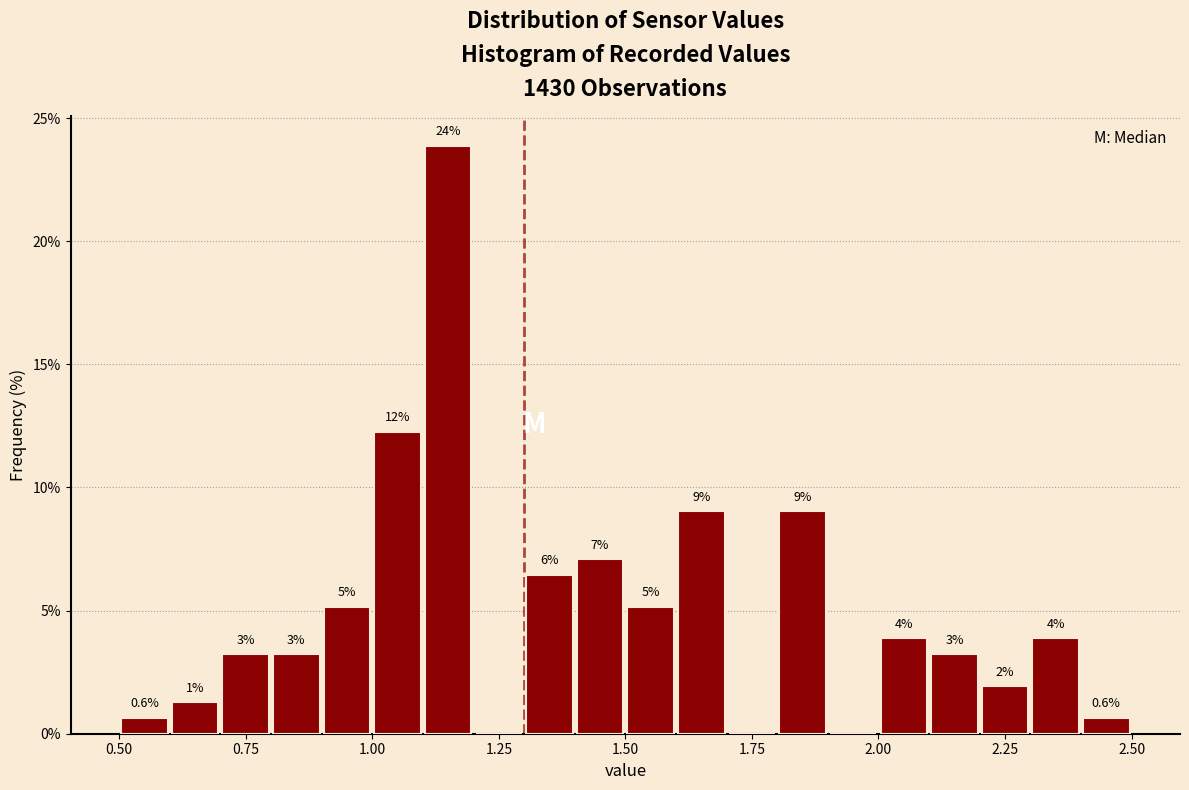

Read against the x-axis, roughly where is the centre of the tallest bar?

1.15